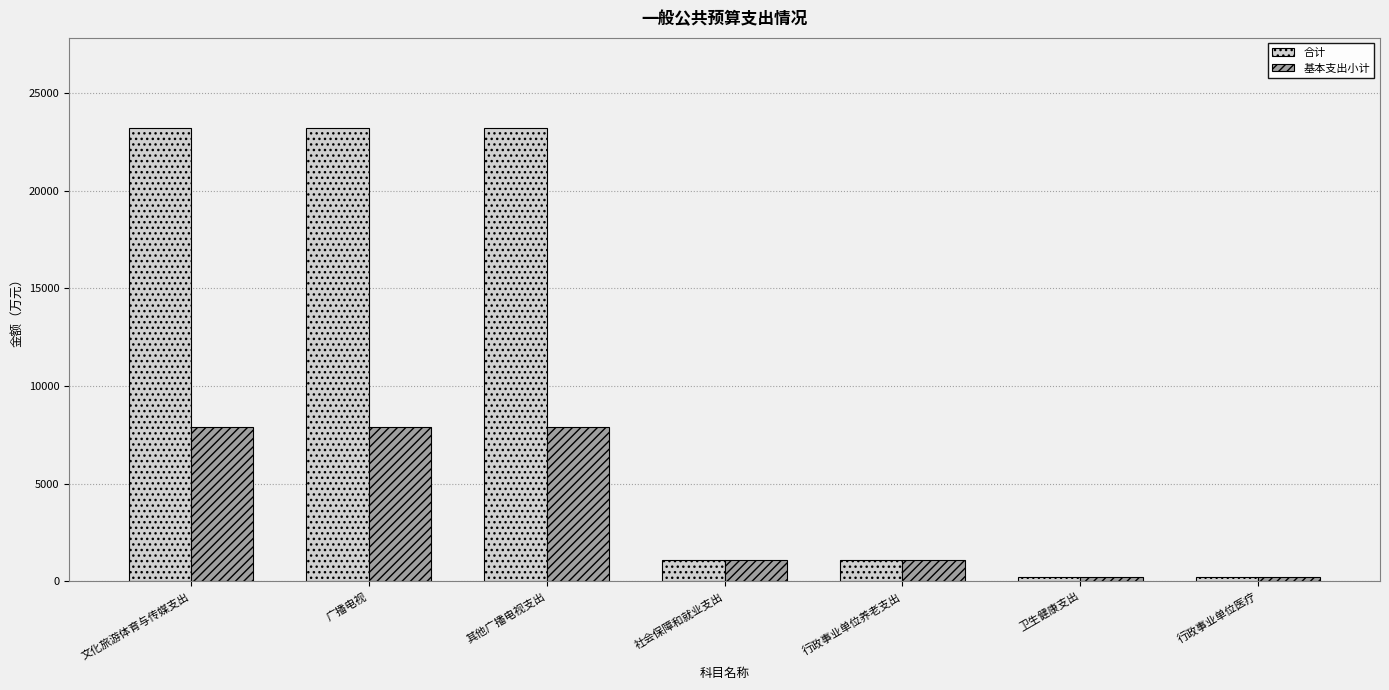

At 其他广播电视支出, list the series in order from smallest to largest.

基本支出小计, 合计